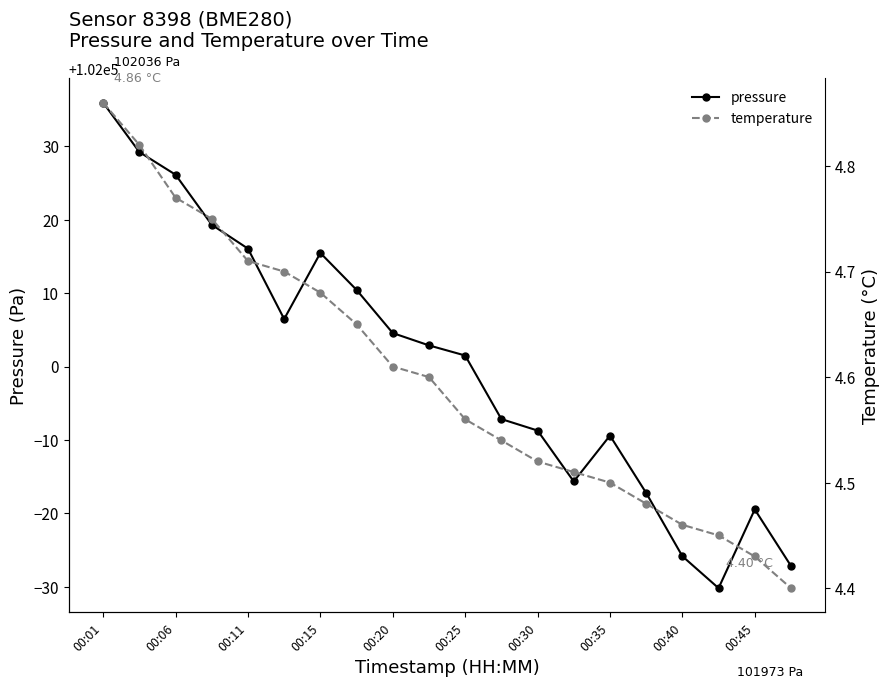

Reading left to right, what are all the values shown in this chart?

pressure: 102035.9	102029.2	102026.1	102019.3	102016.1	102006.5	102015.5	102010.4	102004.6	102002.9	102001.5	101992.8	101991.3	101984.3	101990.6	101982.8	101974.2	101969.8	101980.5	101972.8
temperature: 4.9	4.8	4.8	4.8	4.7	4.7	4.7	4.7	4.6	4.6	4.6	4.5	4.5	4.5	4.5	4.5	4.5	4.5	4.4	4.4